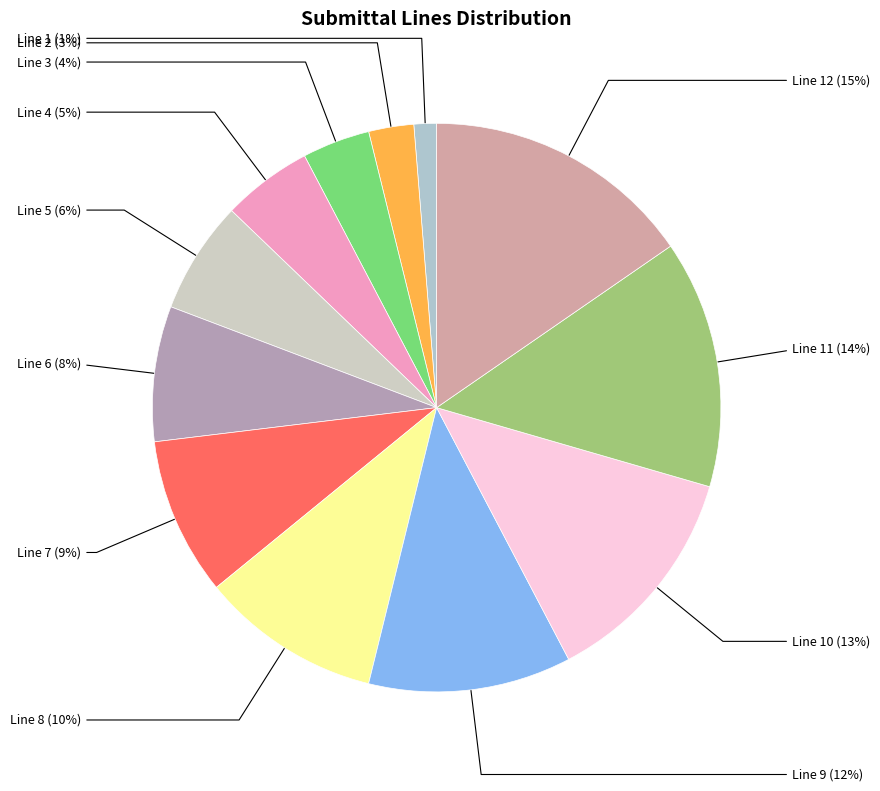

Which has a higher value, Line 7 or Line 9?

Line 9